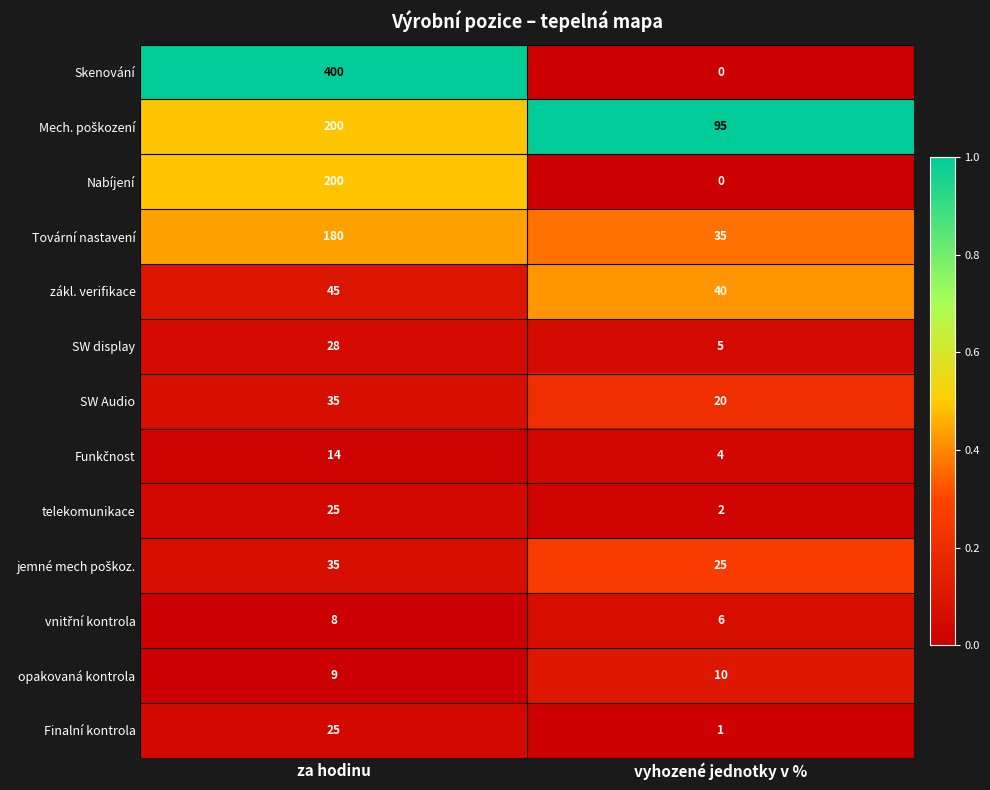

Which series has the largest range (max minus min)?

Skenování